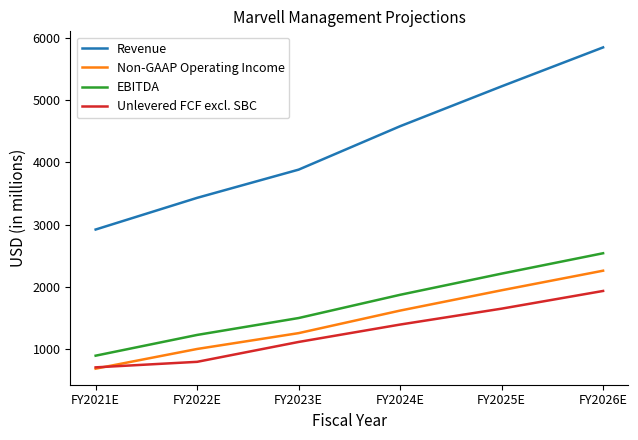

What is the total value across all series at FY2022E?

6444